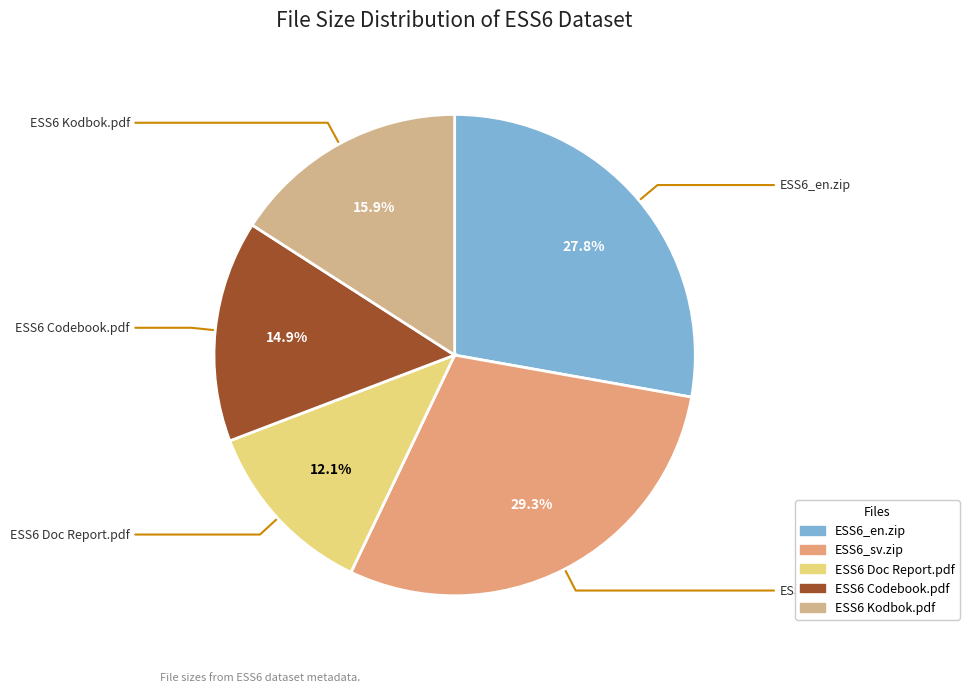

Which slice is the smallest?

ESS6 Doc Report.pdf